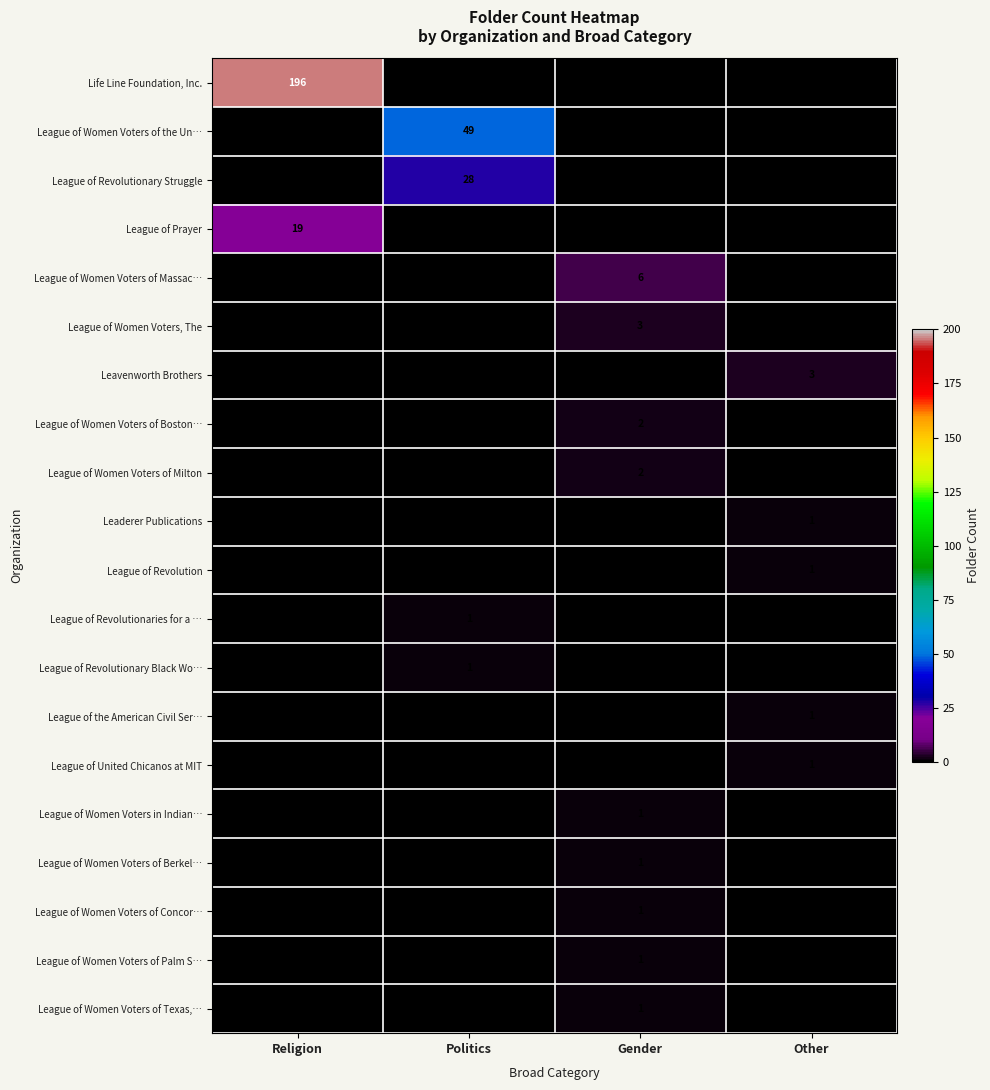

The value of League of Revolutionaries for a … at Politics is 2. True or false?

False